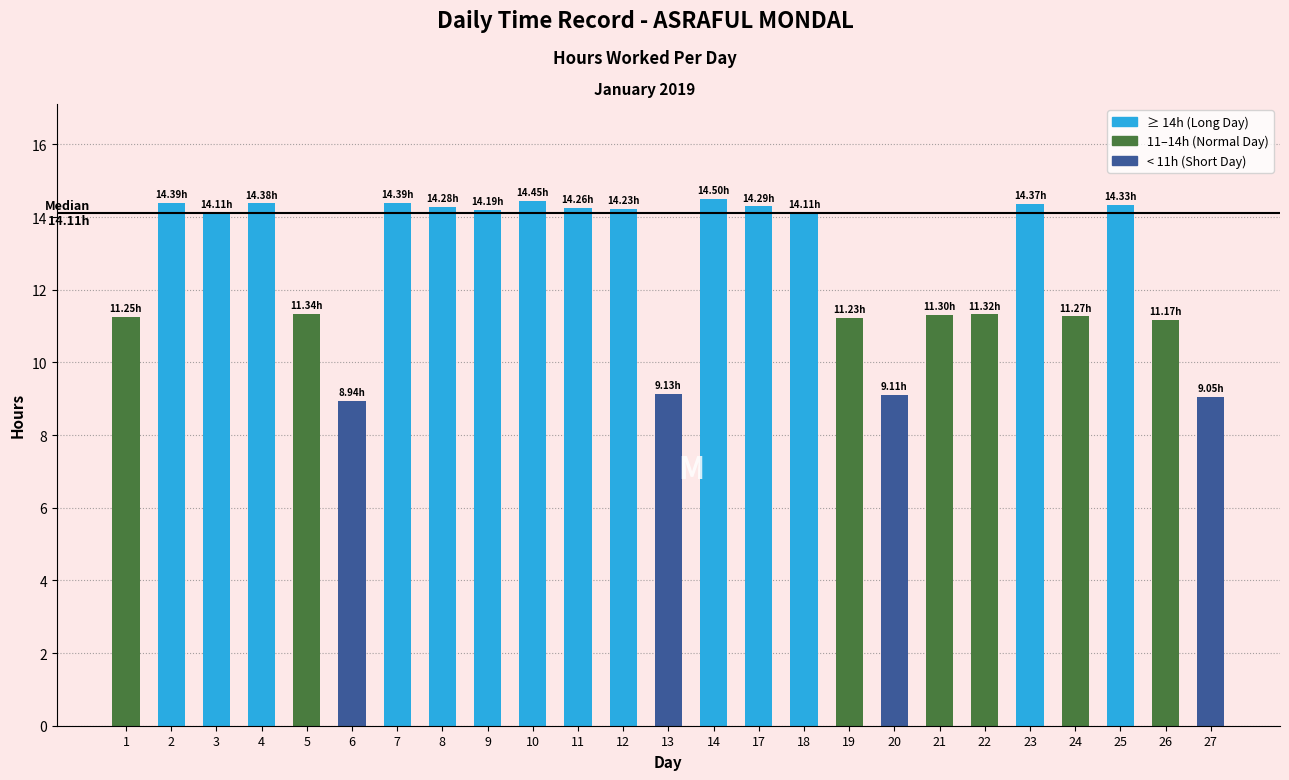

What is the sum of all values?

315.4